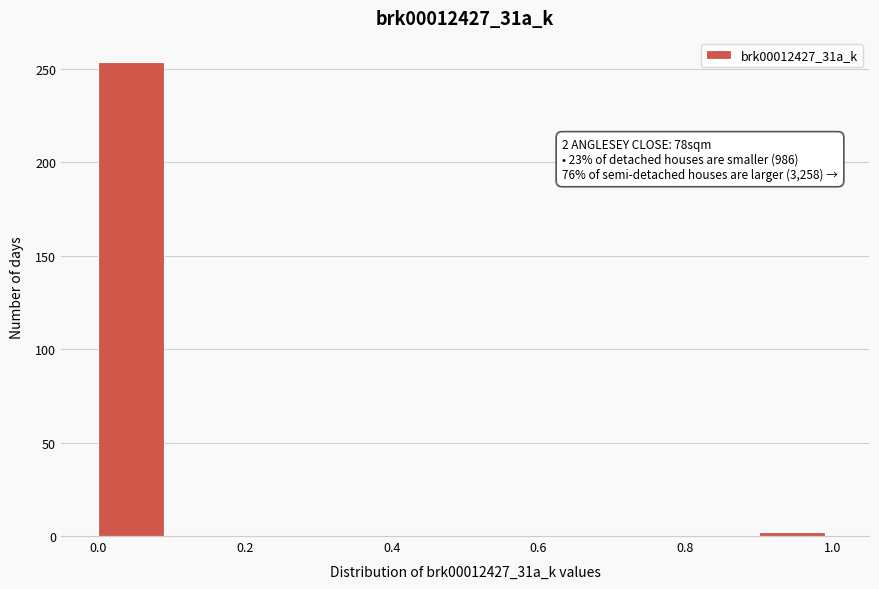

Over which range of the x-axis is the bar tallest?

0.0 to 0.1